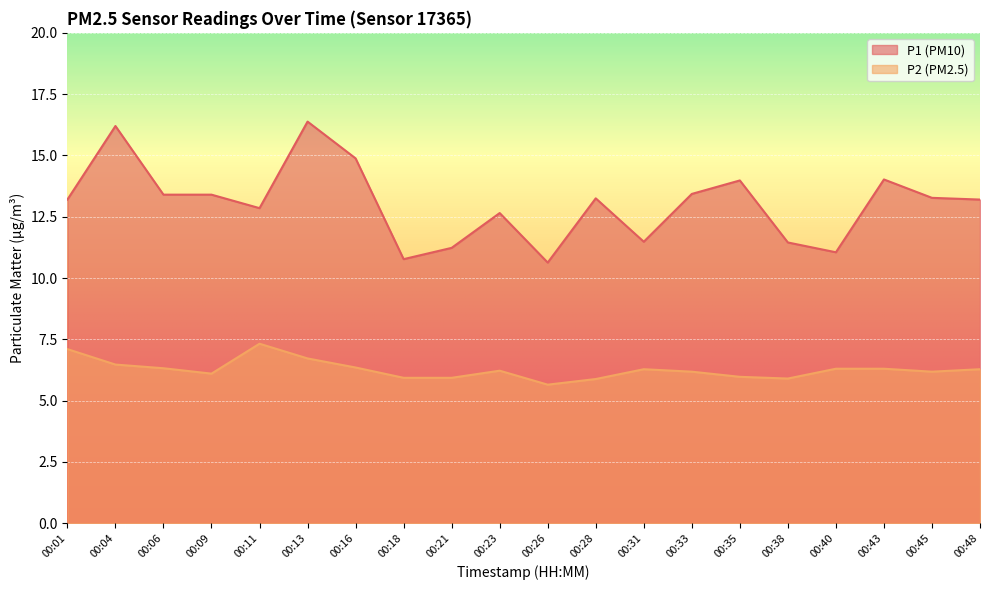

Between 00:01 and 00:21, which series saw the biggest shift?

P1 (PM10)